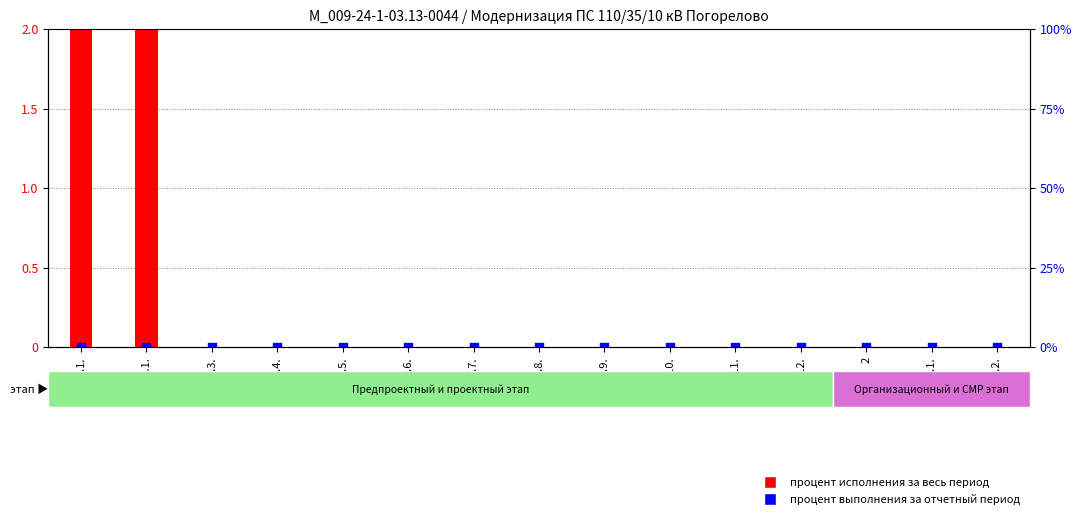

Which series has the largest total across all categories?

процент исполнения за весь период